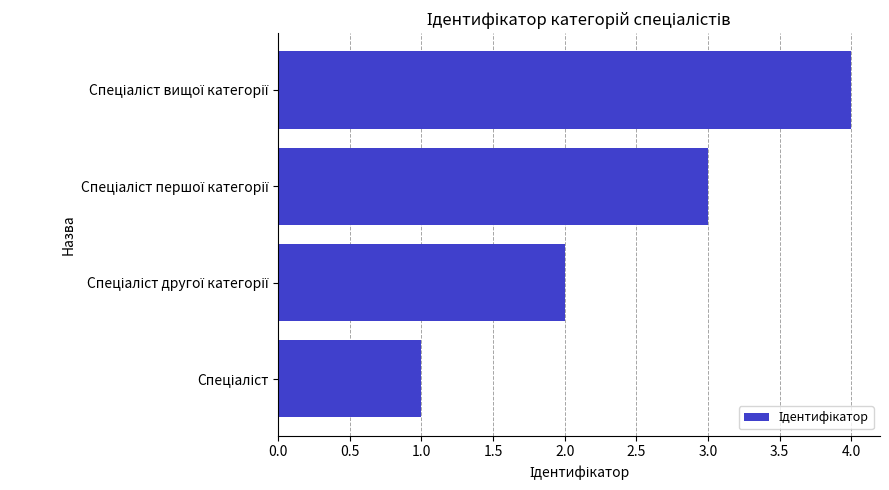

What is the difference between the maximum and minimum values?

3